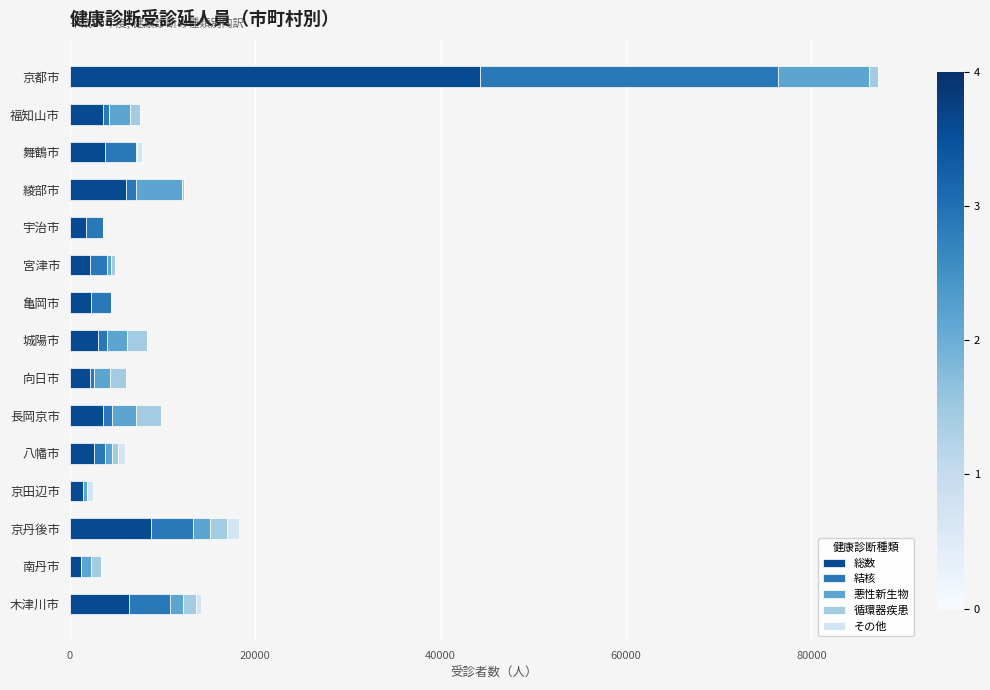

True or false: 総数 has a value of 44219 at 京都市.

True